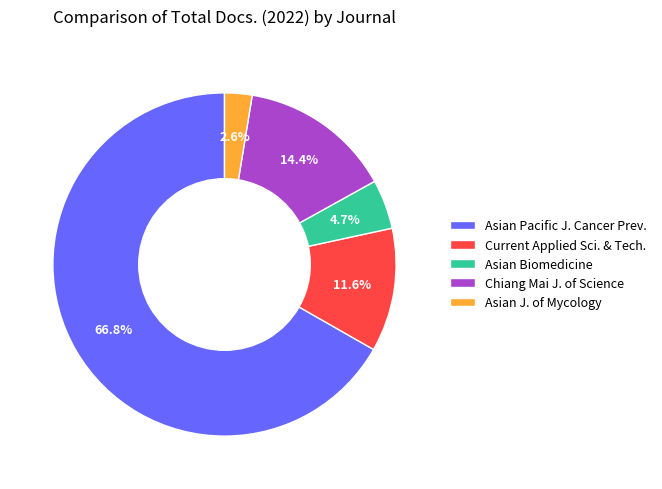

Does Asian Pacific J. Cancer Prev. represent more than half of the total?

Yes